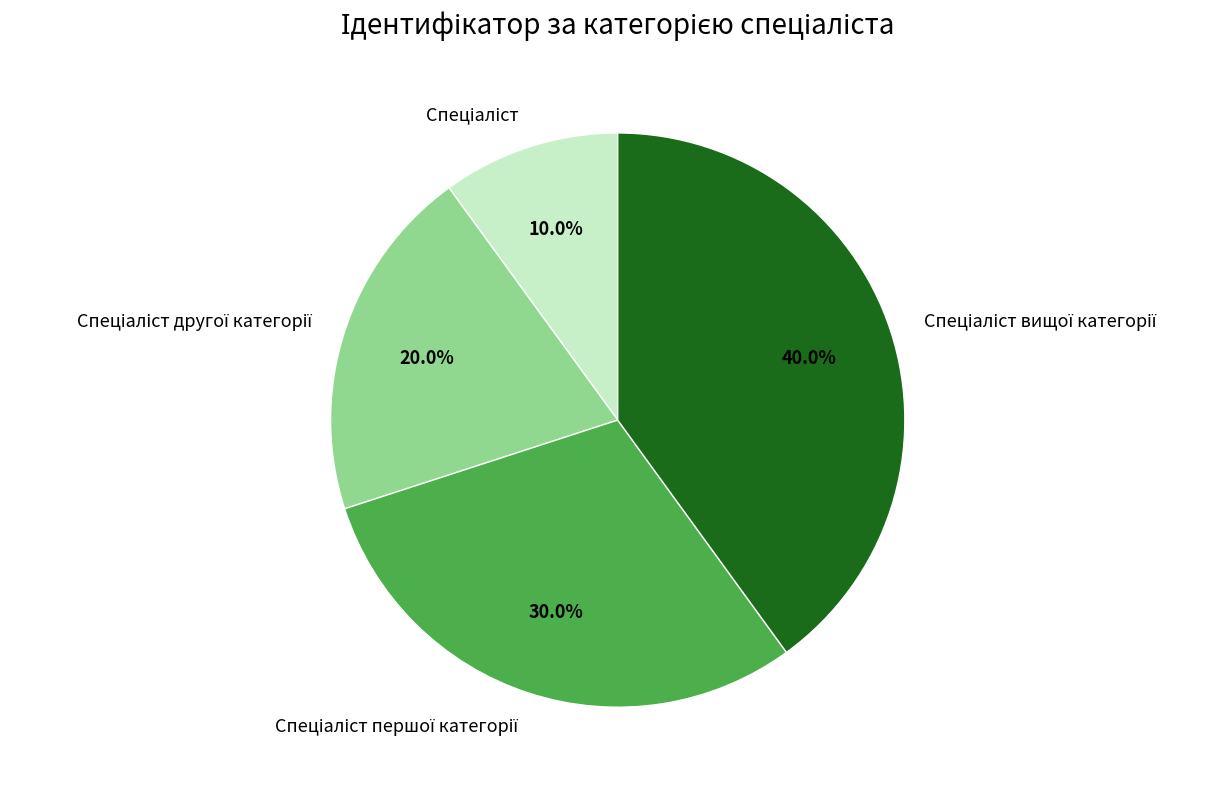

Is there a majority slice in this chart?

No